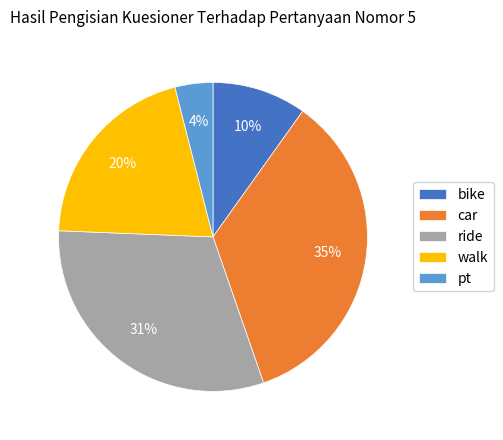

Which slice is the largest?

car